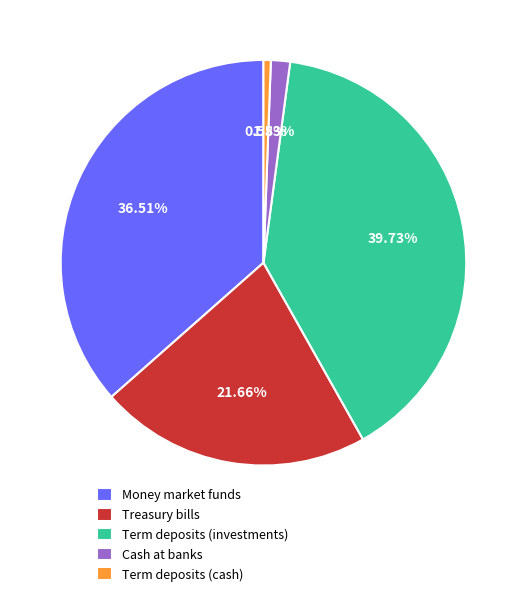

The Cash at banks slice represents 2% of the pie. True or false?

True